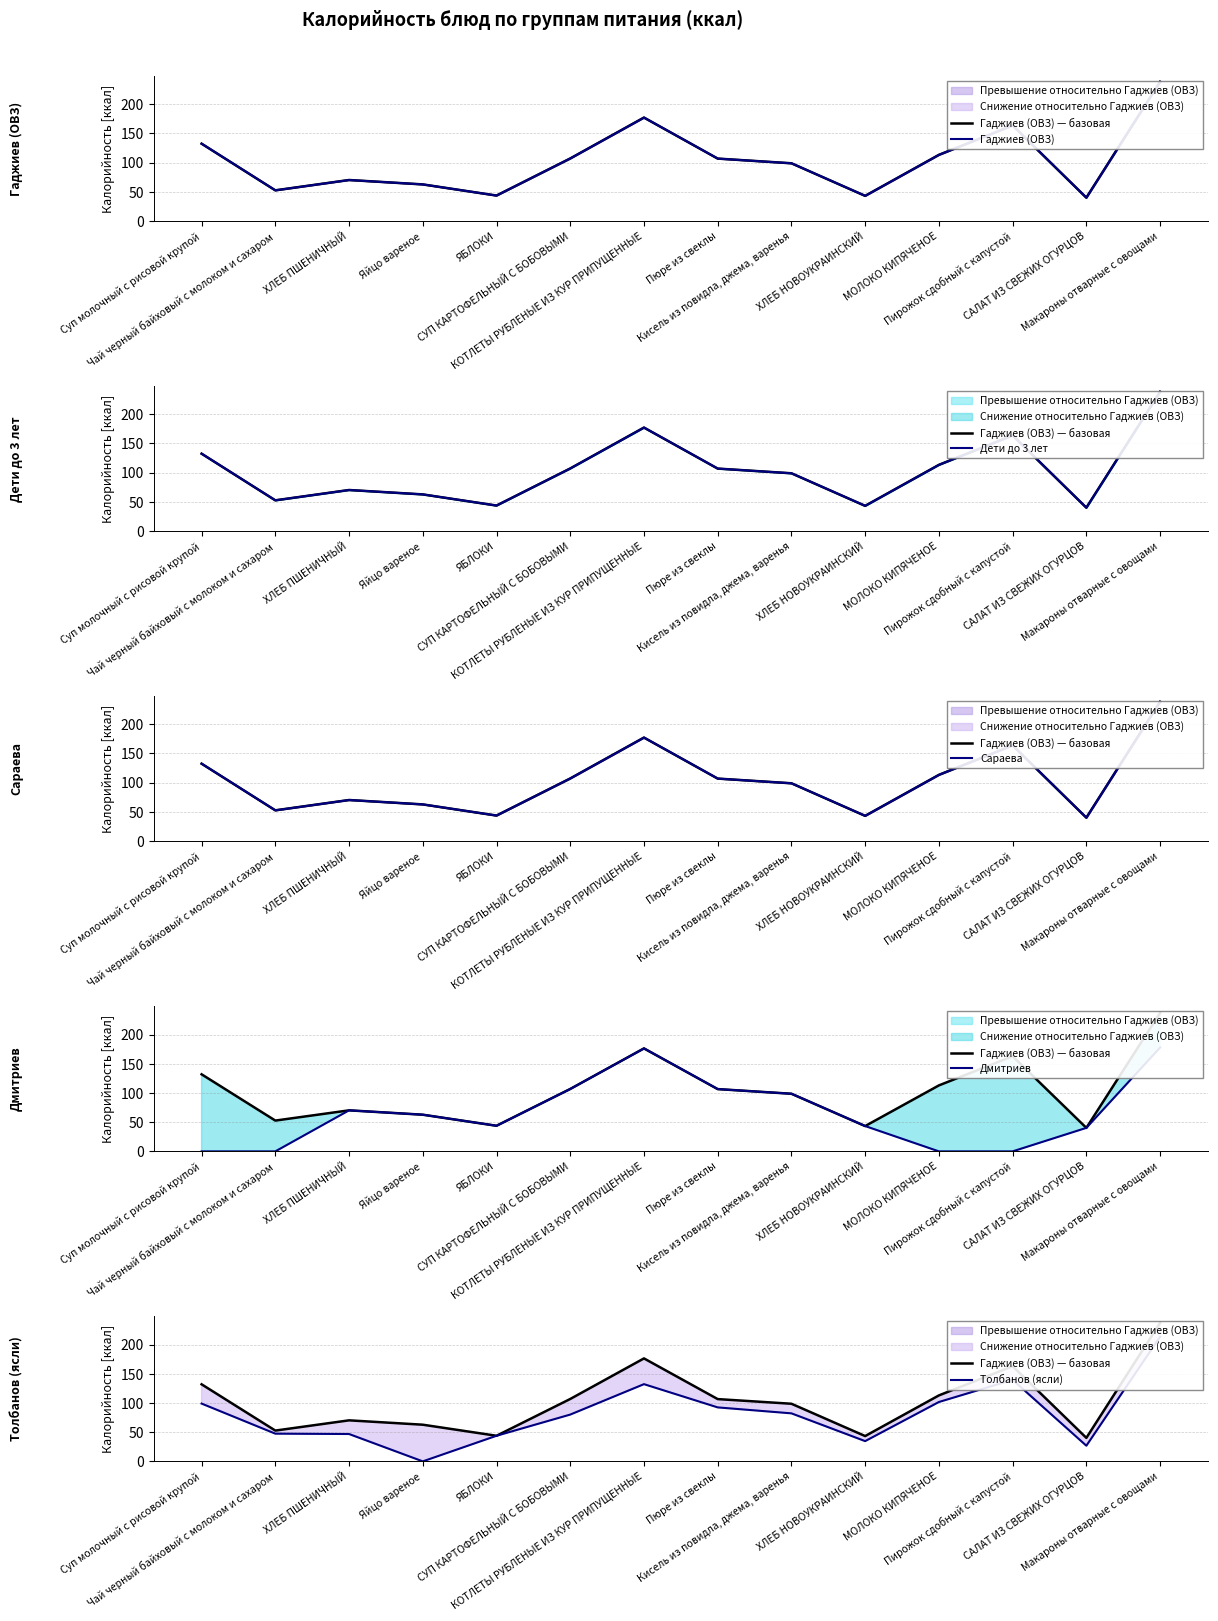

What is the label of the 5th point from the right?

ХЛЕБ НОВОУКРАИНСКИЙ